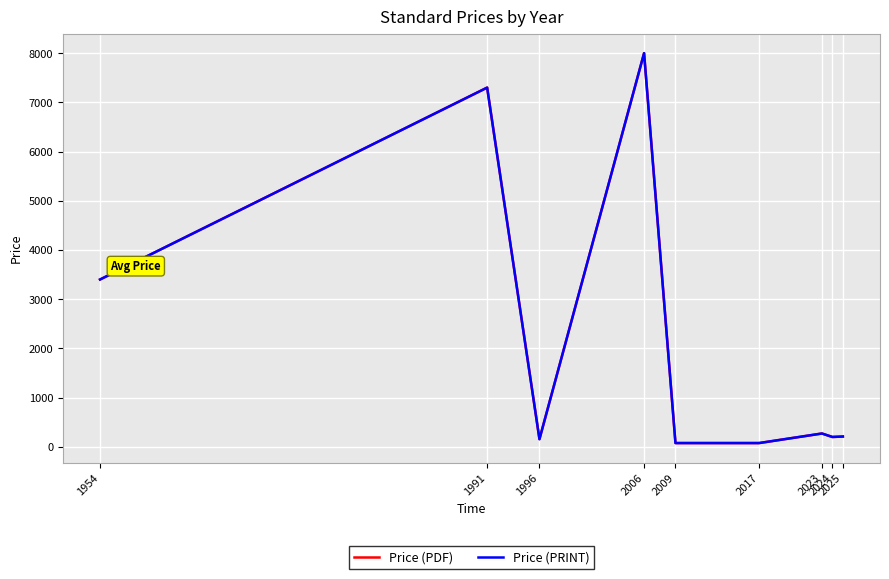

Does the chart display data point markers on the line(s)?

No